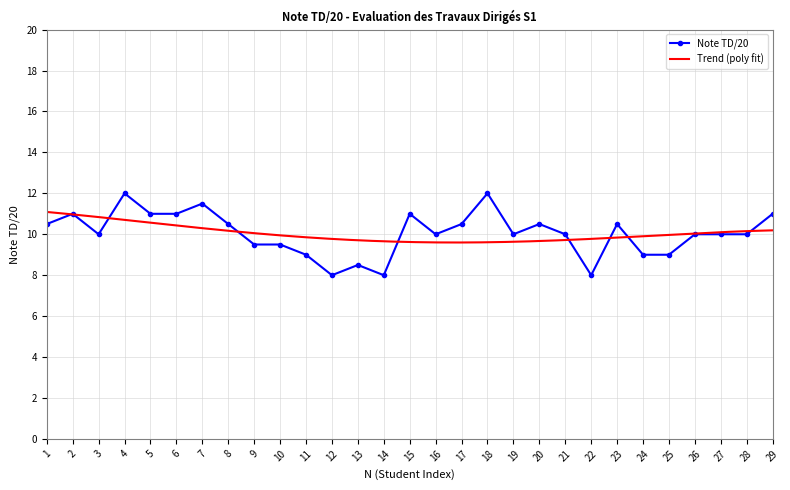

Rank the categories by value from highest to lowest.

4, 18, 7, 2, 5, 6, 15, 29, 1, 8, 17, 20, 23, 3, 16, 19, 21, 26, 27, 28, 9, 10, 11, 24, 25, 13, 12, 14, 22